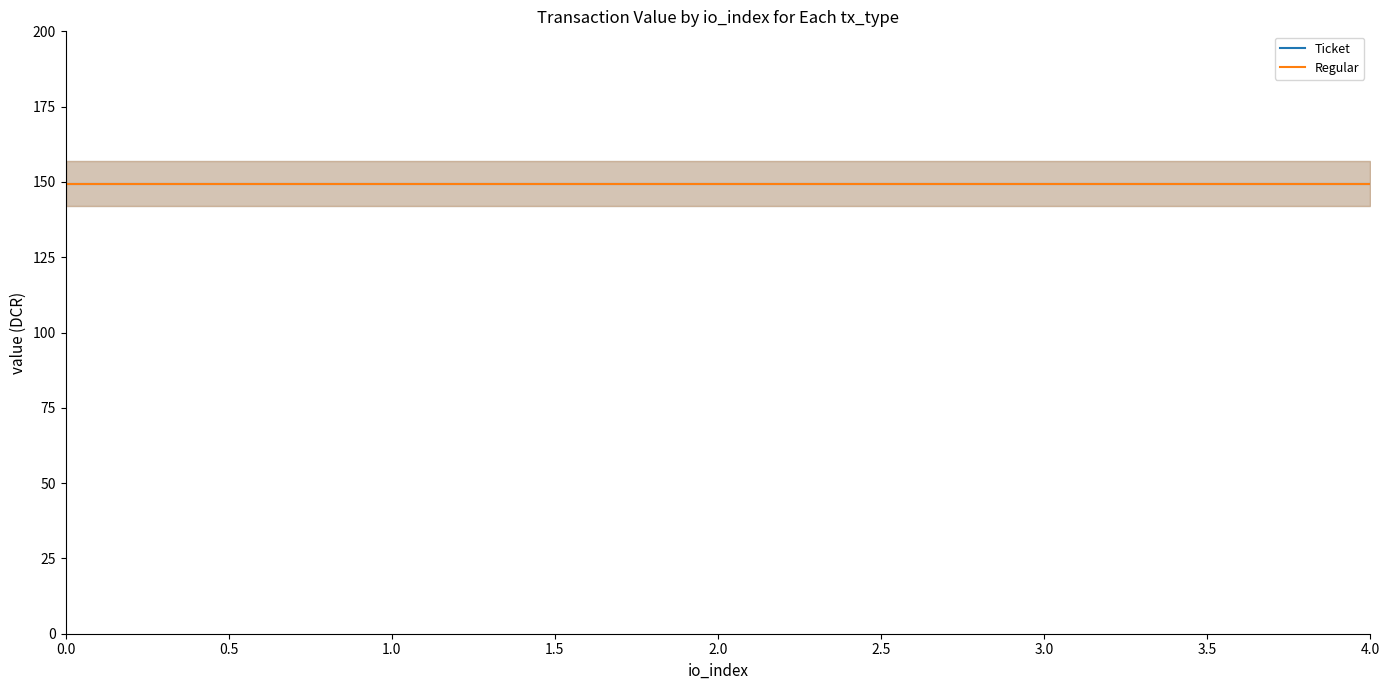

True or false: Ticket has a value of 3 at 3.

True